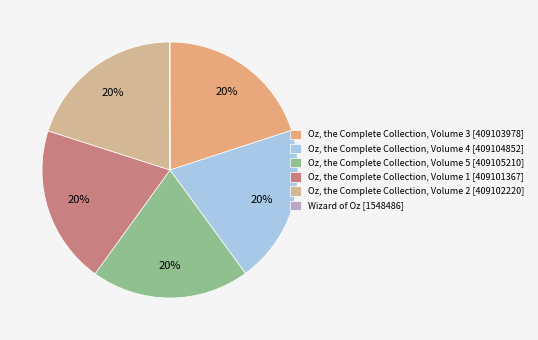

How many segments does this pie chart have?

6